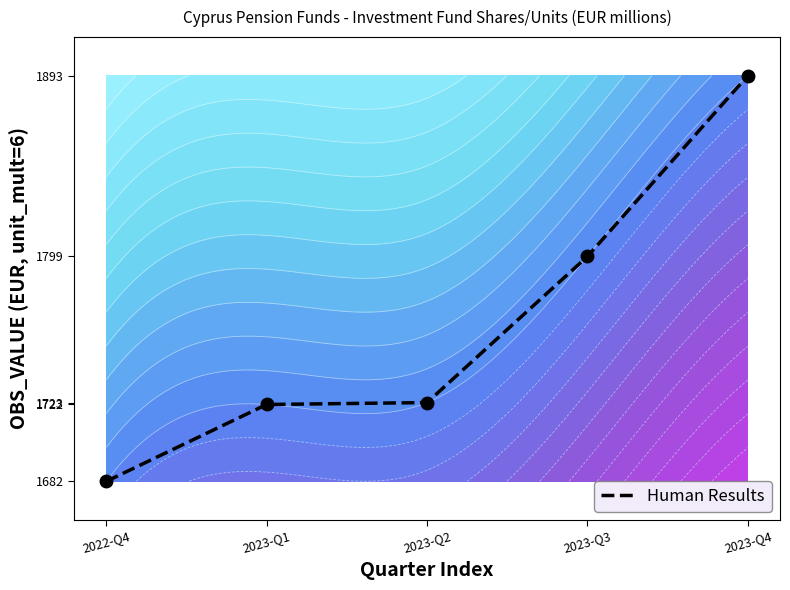

The chart shows a value of 2524 at 2023-Q2. True or false?

False